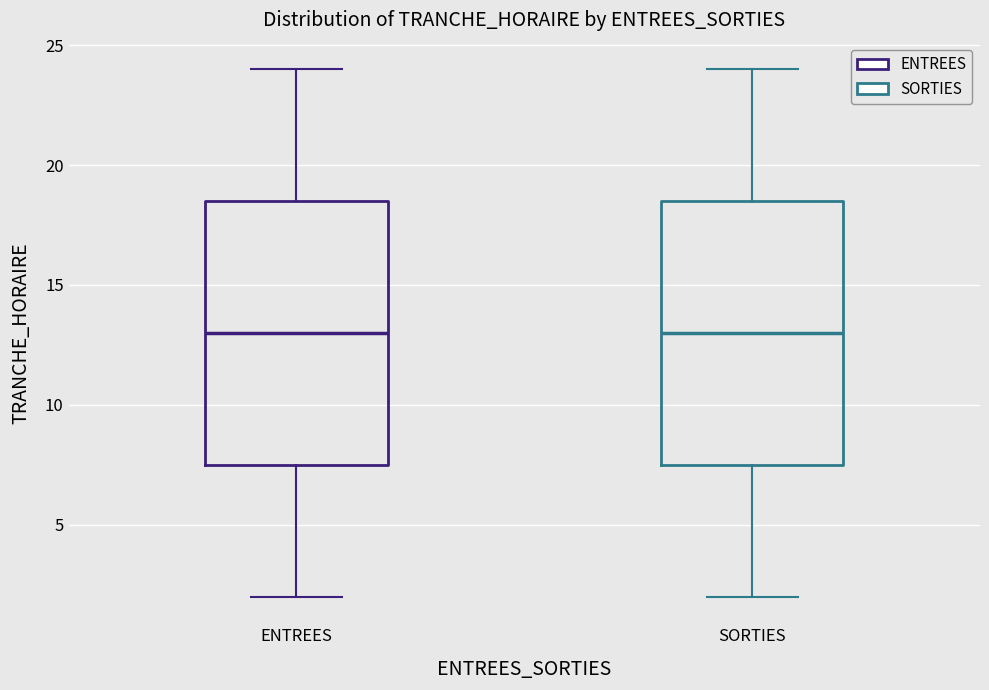

Reading left to right, transcribe this box plot: for each box, give where its median line is, the range the box spans, and where its two whiskers end, as read against the y-axis. The values are not printed on the chart, so give them approximately, as read against the axis.

ENTREES: median 13.0, box 7.5 to 18.5, whiskers 2.0 to 24.0
SORTIES: median 13.0, box 7.5 to 18.5, whiskers 2.0 to 24.0